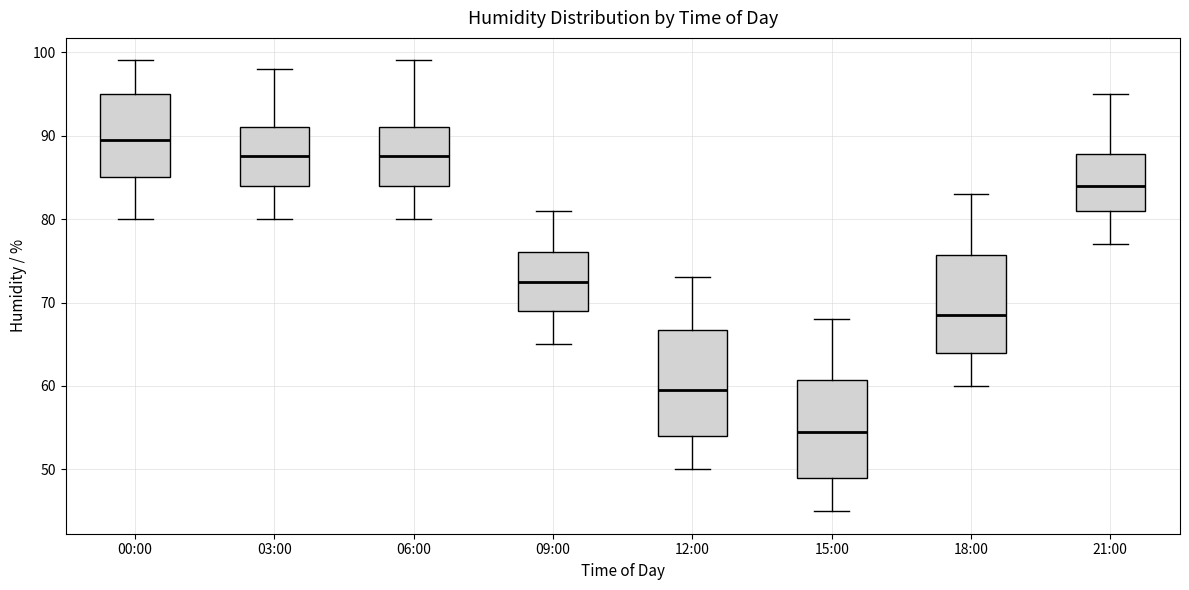

Reading left to right, read every box against the y-axis: the position of its median line, the range the box covers, and the ends of its whiskers. The values are not printed on the chart, so give them approximately, as read against the axis.

00:00: median 90, box 85 to 95, whiskers 80 to 99
03:00: median 88, box 84 to 91, whiskers 80 to 98
06:00: median 88, box 84 to 91, whiskers 80 to 99
09:00: median 73, box 69 to 76, whiskers 65 to 81
12:00: median 60, box 54 to 67, whiskers 50 to 73
15:00: median 55, box 49 to 61, whiskers 45 to 68
18:00: median 69, box 64 to 76, whiskers 60 to 83
21:00: median 84, box 81 to 88, whiskers 77 to 95